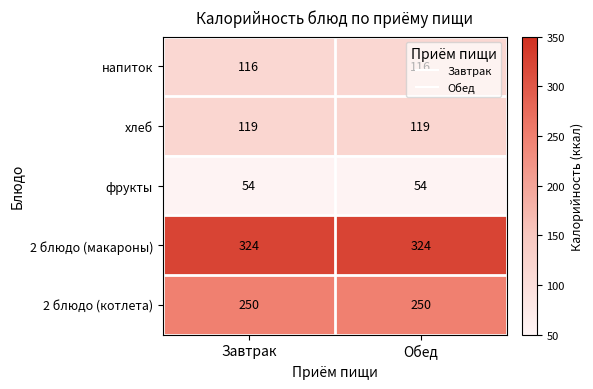

What is the difference between the highest and lowest values at Завтрак?

270